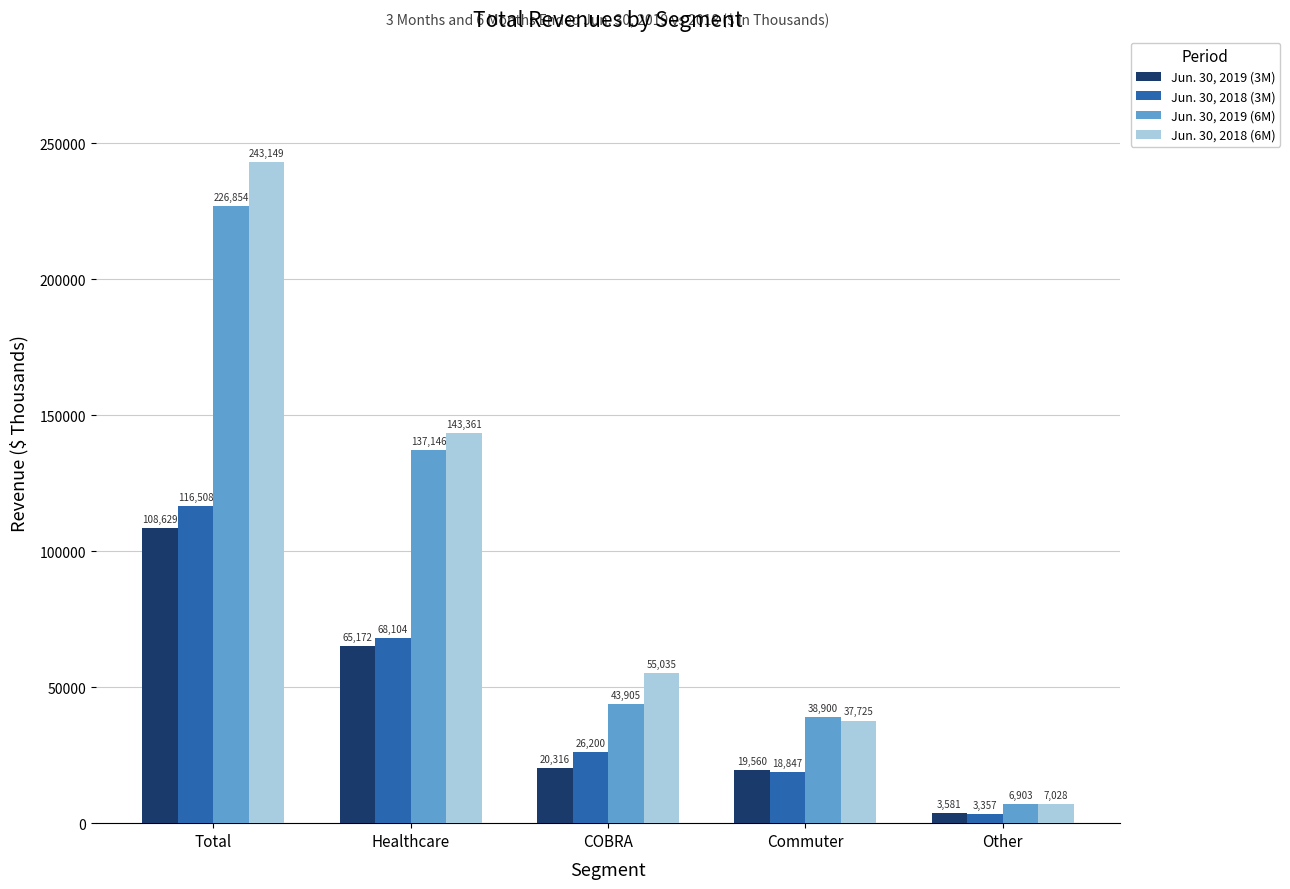

What is the label of the 3rd bar from the right?

COBRA